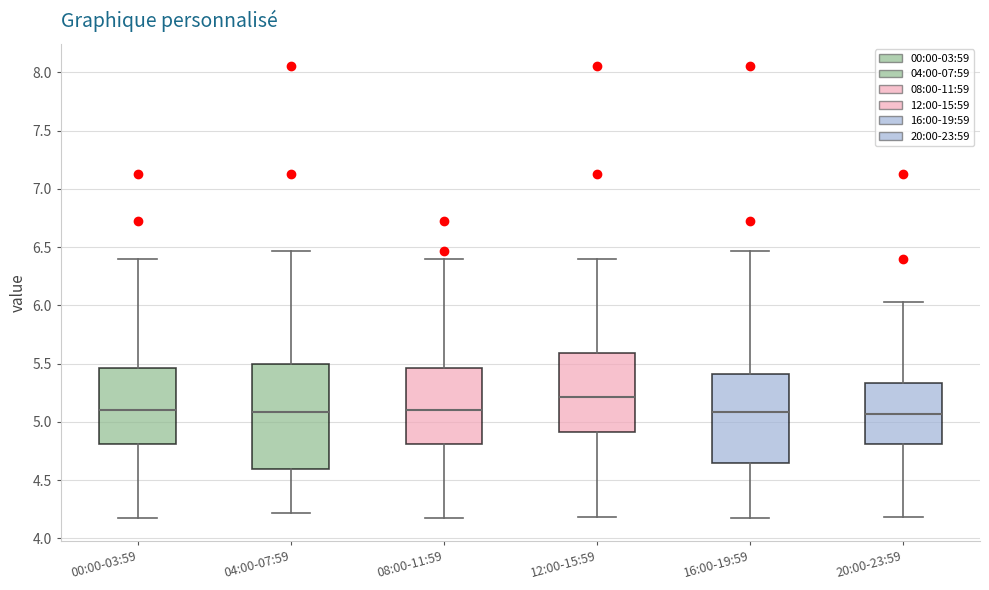

Reading left to right, read every box against the y-axis: the position of its median line, the range the box covers, and the ends of its whiskers. The values are not printed on the chart, so give them approximately, as read against the axis.

00:00-03:59: median 5.10, box 4.80 to 5.45, whiskers 4.15 to 6.40
04:00-07:59: median 5.10, box 4.60 to 5.50, whiskers 4.20 to 6.45
08:00-11:59: median 5.10, box 4.80 to 5.45, whiskers 4.15 to 6.40
12:00-15:59: median 5.20, box 4.90 to 5.60, whiskers 4.20 to 6.40
16:00-19:59: median 5.10, box 4.65 to 5.40, whiskers 4.15 to 6.45
20:00-23:59: median 5.05, box 4.80 to 5.35, whiskers 4.20 to 6.05